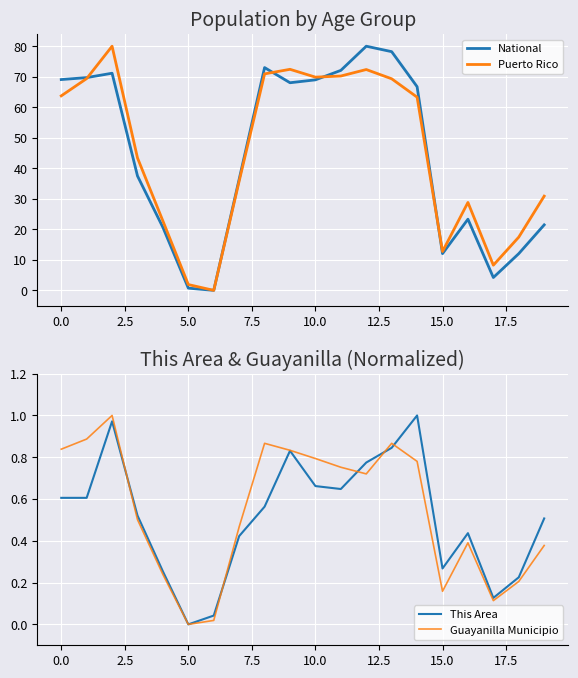

True or false: Puerto Rico has a value of 63.7 at 0.0.

True